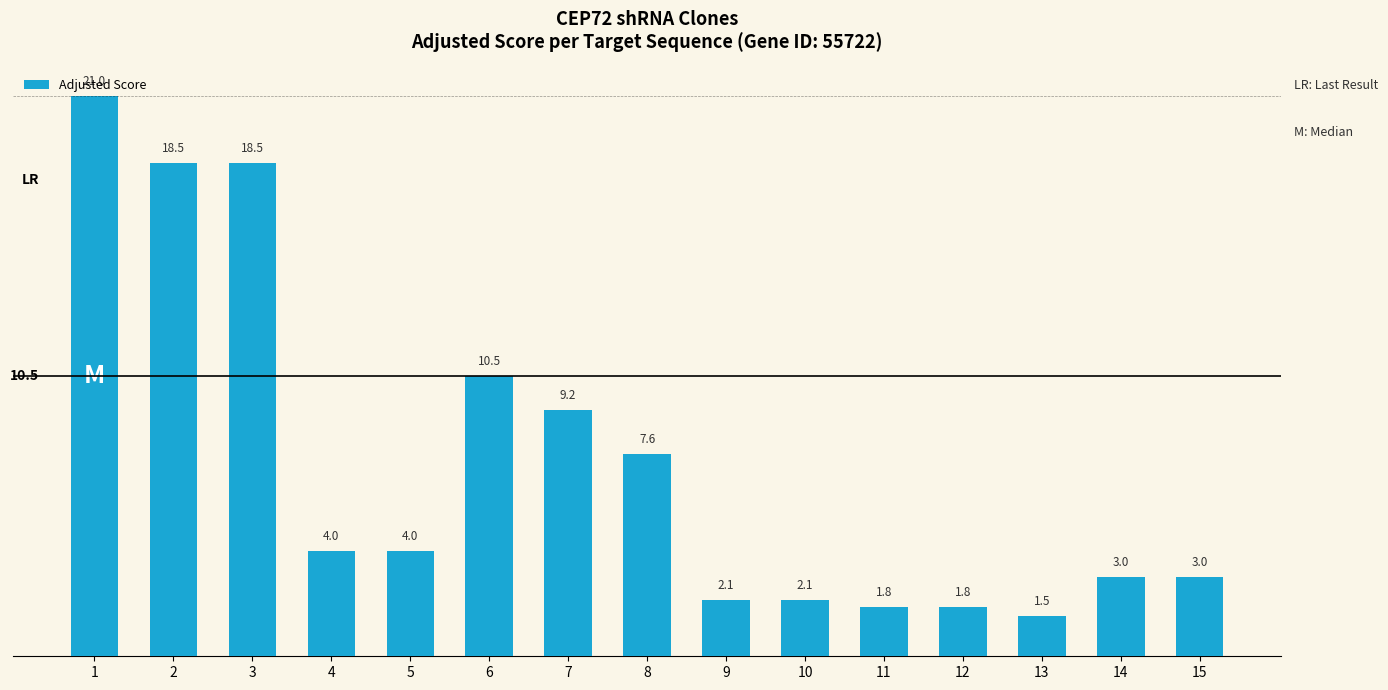

What is the smallest value displayed?

1.5